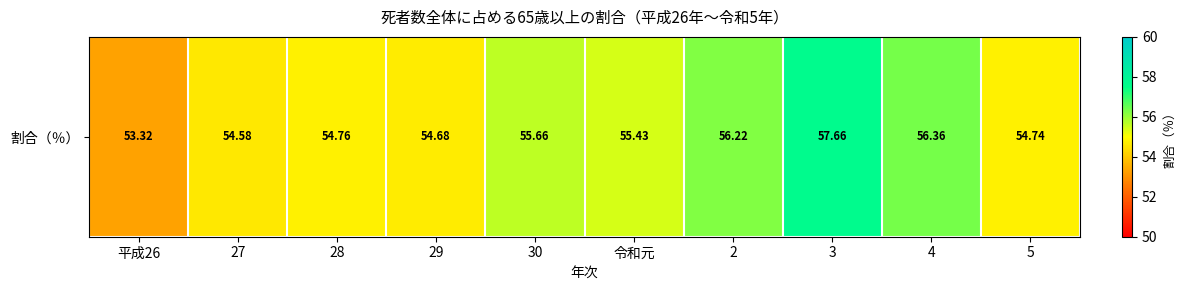

The value at 2 is 56.2. True or false?

True